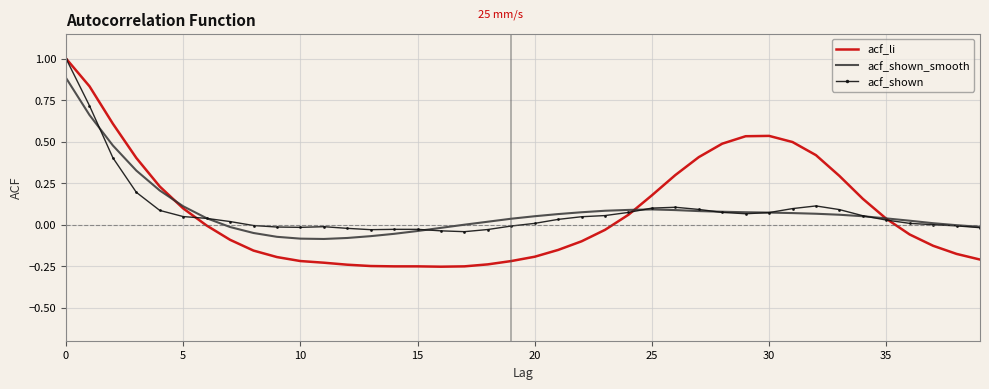

What is the maximum value for acf_li?

1.0